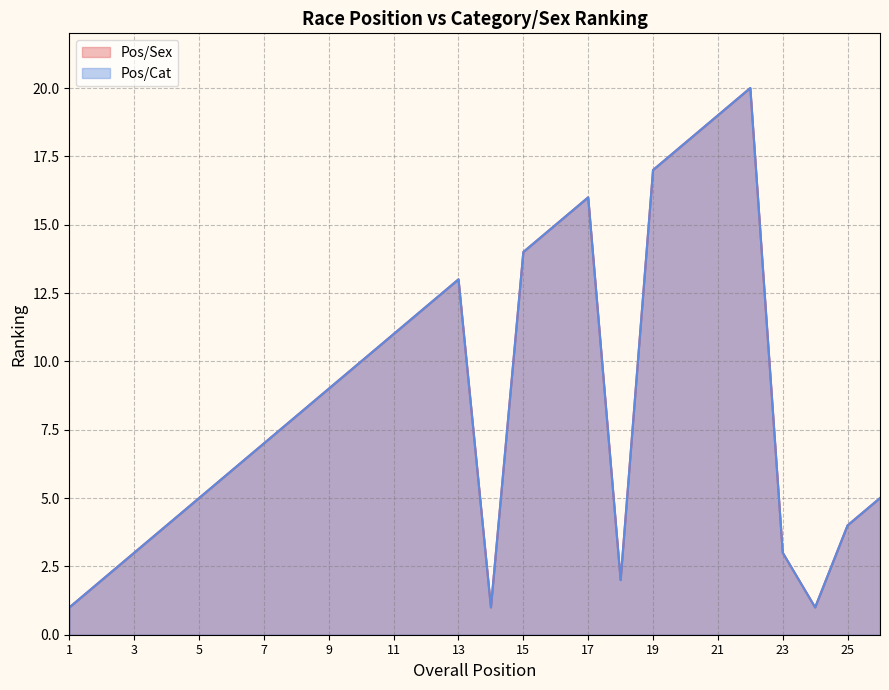

Reading left to right, list all the values displayed in this chart.

Pos/Sex: 1=1	2=2	3=3	4=4	5=5	6=6	7=7	8=8	9=9	10=10	11=11	12=12	13=13	14=1	15=14	16=15	17=16	18=2	19=17	20=18	21=19	22=20	23=3	24=1	25=4	26=5
Pos/Cat: 1=1	2=2	3=3	4=4	5=5	6=6	7=7	8=8	9=9	10=10	11=11	12=12	13=13	14=1	15=14	16=15	17=16	18=2	19=17	20=18	21=19	22=20	23=3	24=1	25=4	26=5